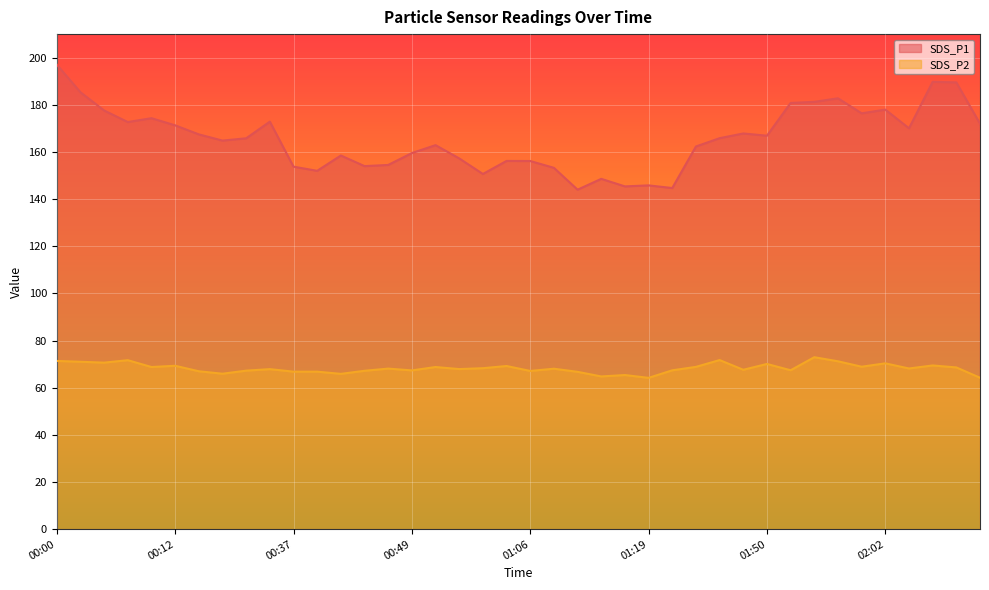

What is the total value across all series at 01:52?

248.2